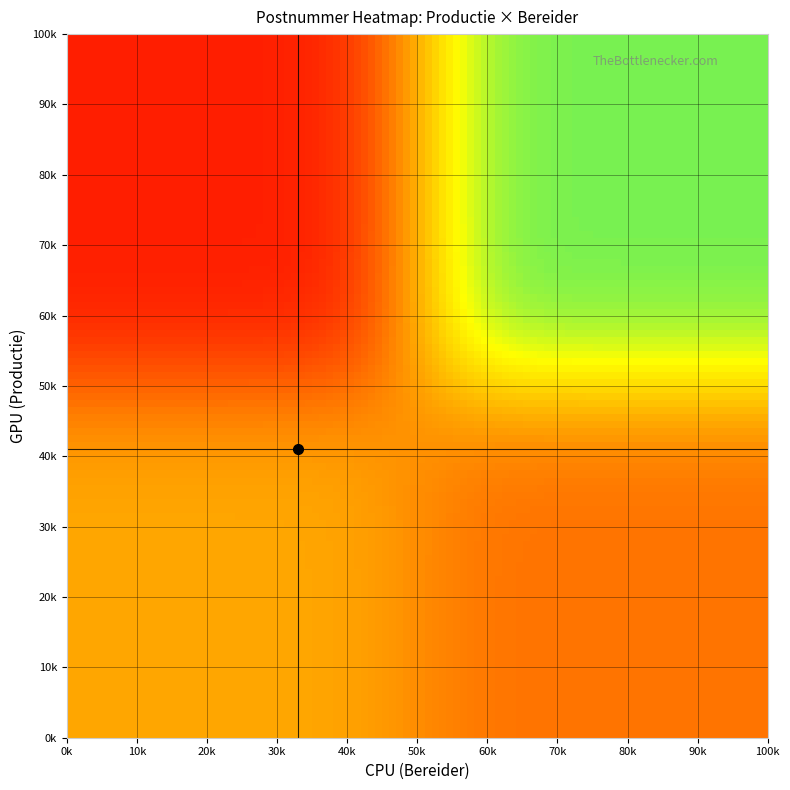

Reading left to right, what are all the values shown in this chart?

0_0=3327	0_1=3510	1_0=3310	1_1=3560	2_0=8380	2_1=9999	3_0=9999	3_1=1651	4_0=9999	4_1=8500	5_0=9999	5_1=2240	6_0=9999	6_1=1780	7_0=9999	7_1=8800	8_0=9999	8_1=9990	9_0=9999	9_1=3560